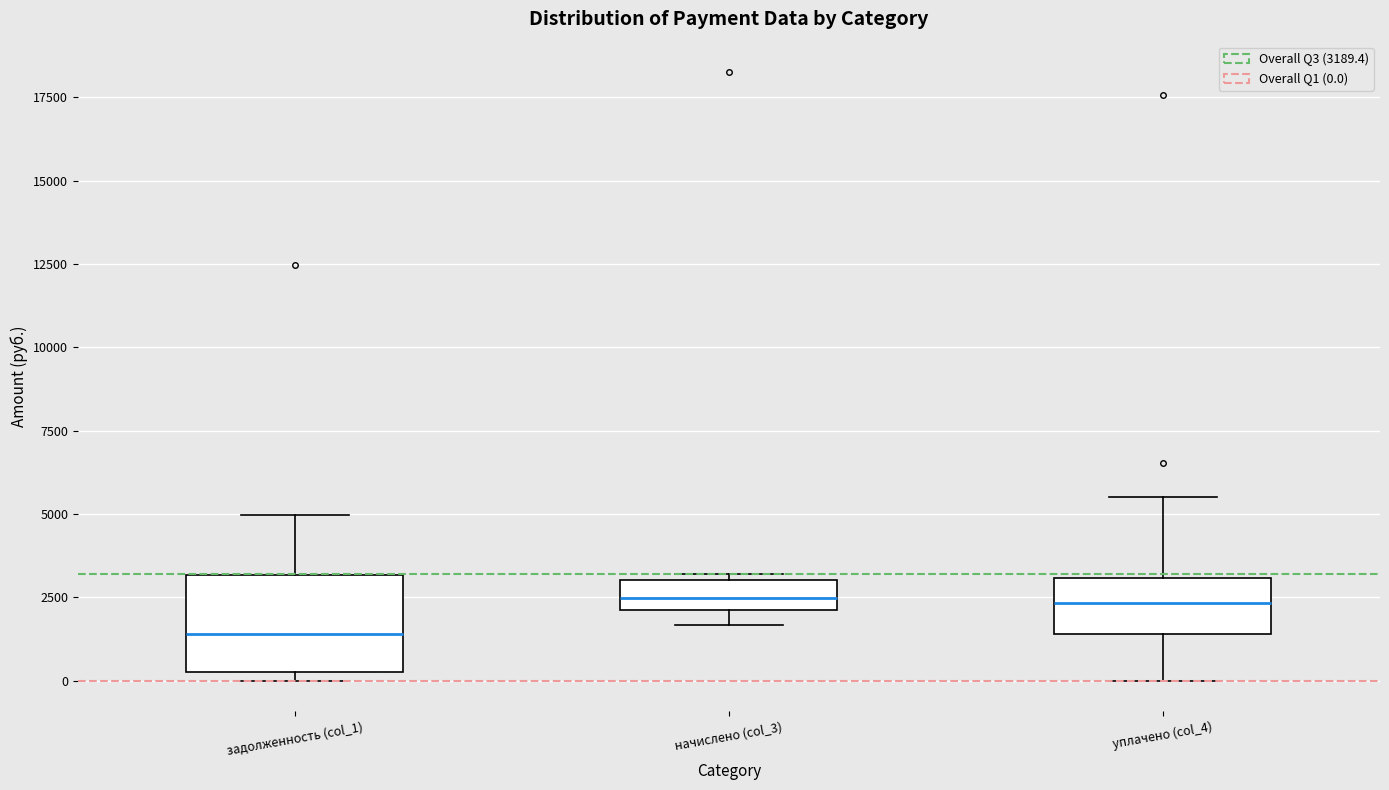

Reading left to right, read every box against the y-axis: the position of its median line, the range the box covers, and the ends of its whiskers. The values are not printed on the chart, so give them approximately, as read against the axis.

задолженность (col_1): median 1500, box 500 to 3000, whiskers 0 to 5000
начислено (col_3): median 2500, box 2000 to 3000, whiskers 1500 to 3000 (just above the box's upper edge)
уплачено (col_4): median 2500, box 1500 to 3000, whiskers 0 to 5500